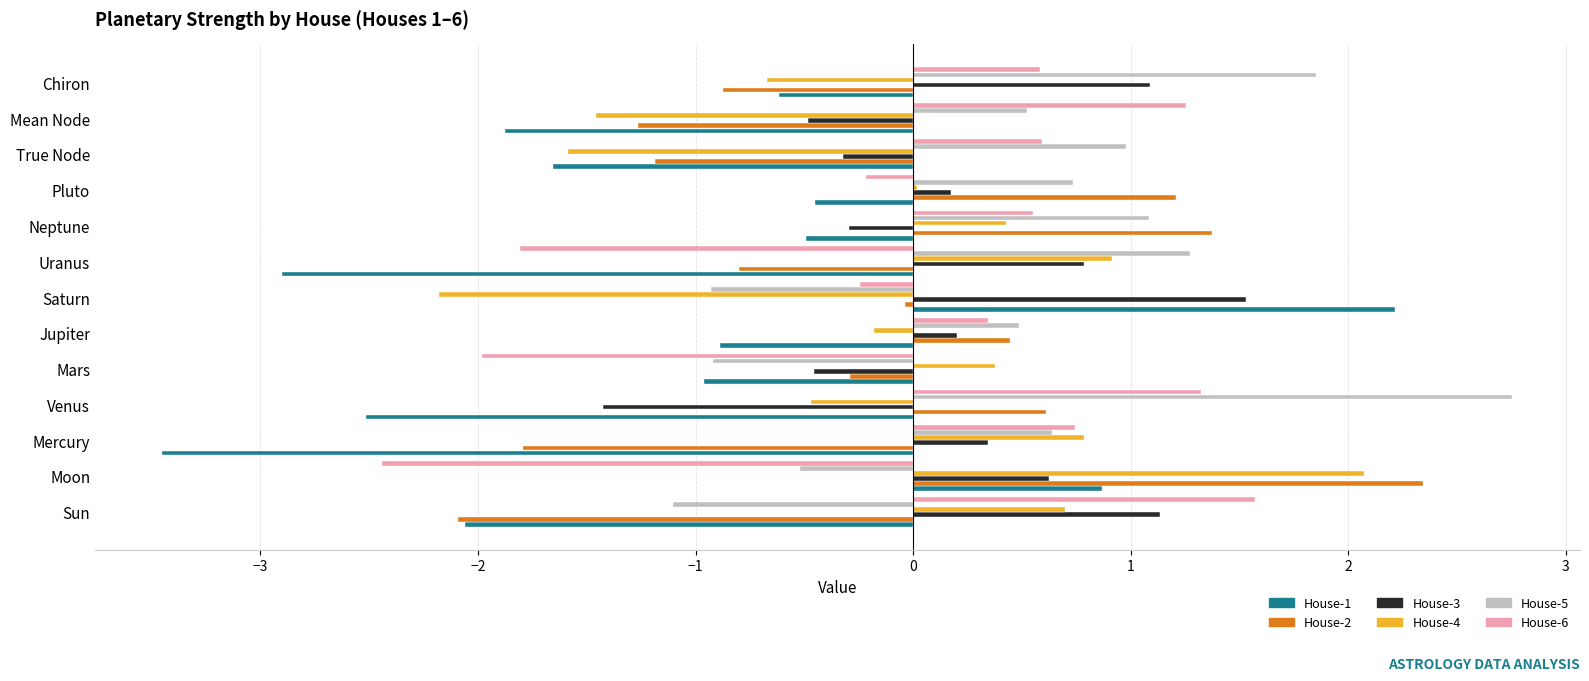

What is the greatest value displayed?

2.8